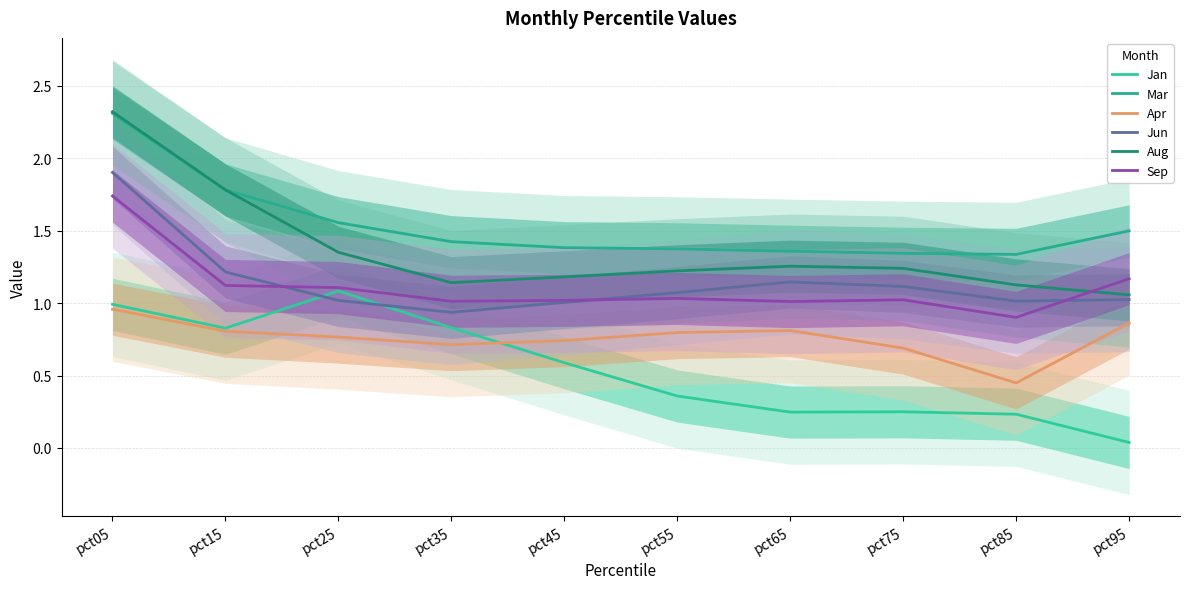

At which category does Jan reach its first local valley?

pct15